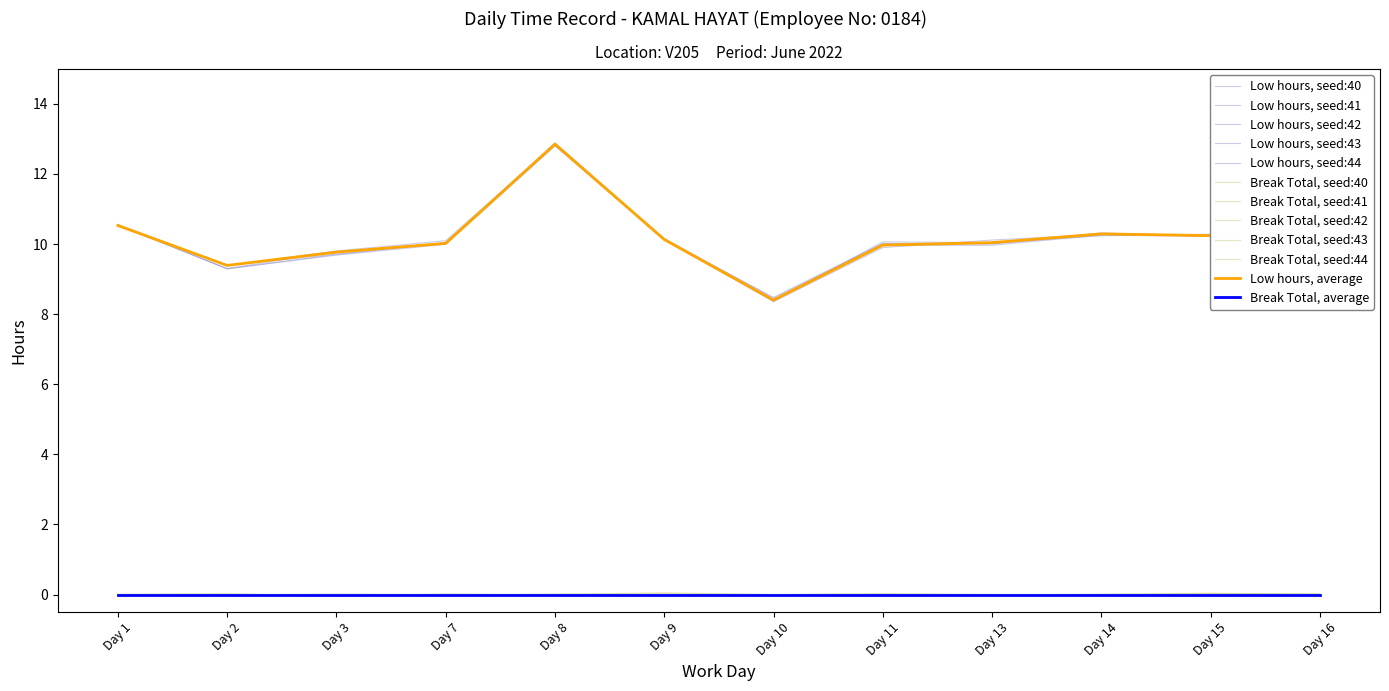

Does the chart display data point markers on the line(s)?

No